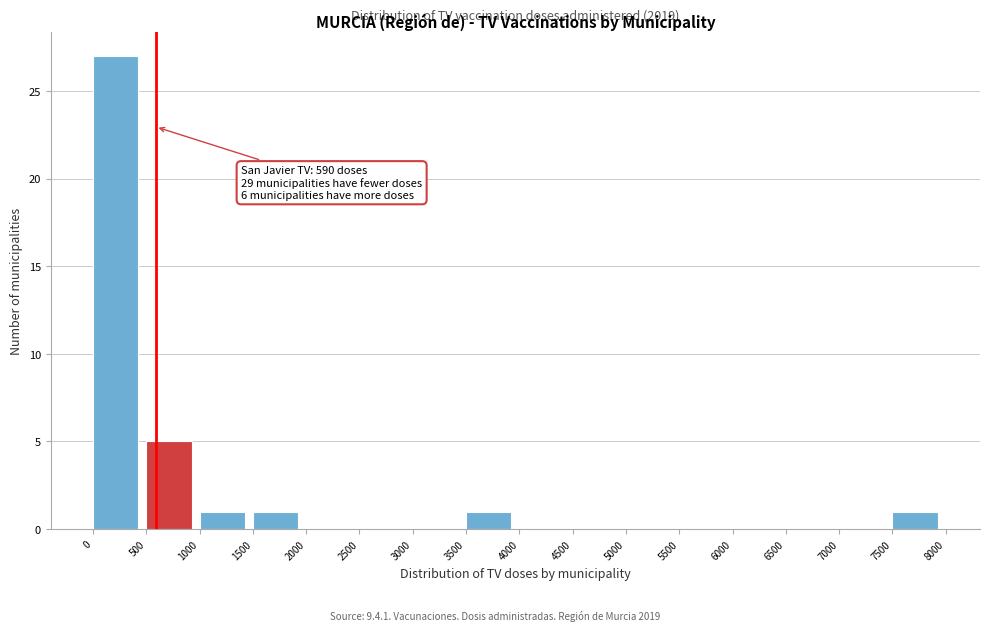

Which range on the x-axis has the tallest bar?

0 to 500